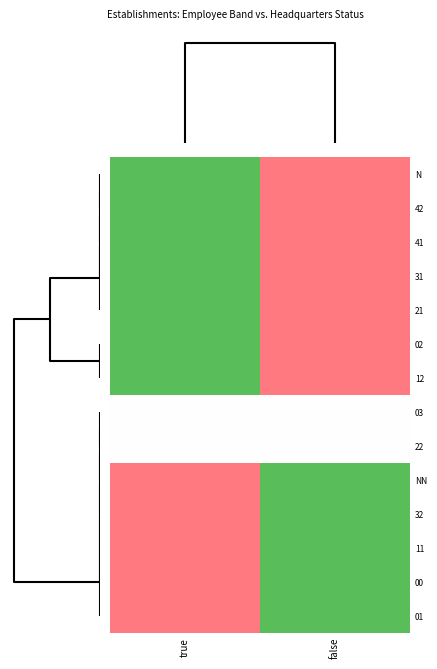

Reading left to right, transcribe all the data shown in this chart.

N: true=-1	false=1
42: true=-1	false=1
41: true=-1	false=1
31: true=-1	false=1
21: true=-1	false=1
02: true=-1	false=1
12: true=-1	false=1
03: true=0	false=0
22: true=0	false=0
NN: true=1	false=-1
32: true=1	false=-1
11: true=1	false=-1
00: true=1	false=-1
01: true=1	false=-1